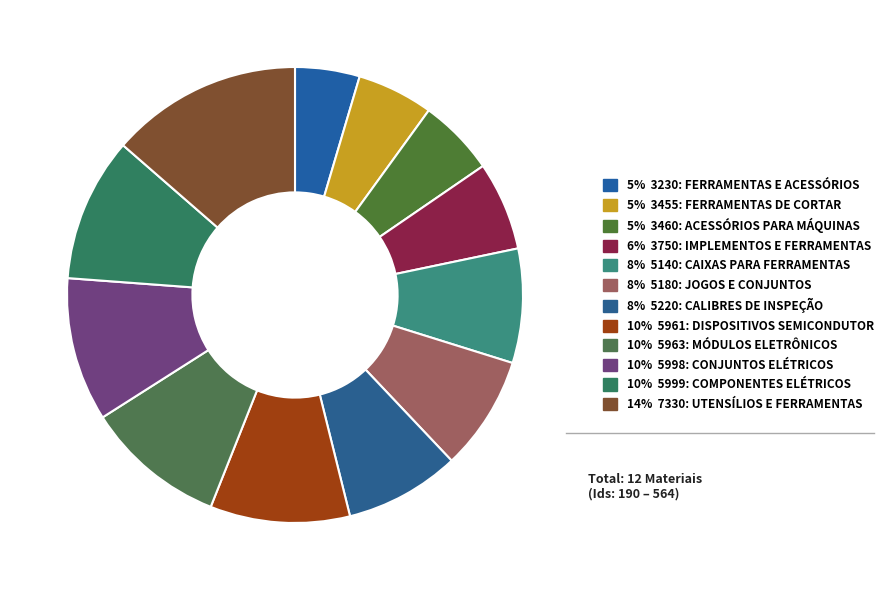

Is there a majority slice in this chart?

No